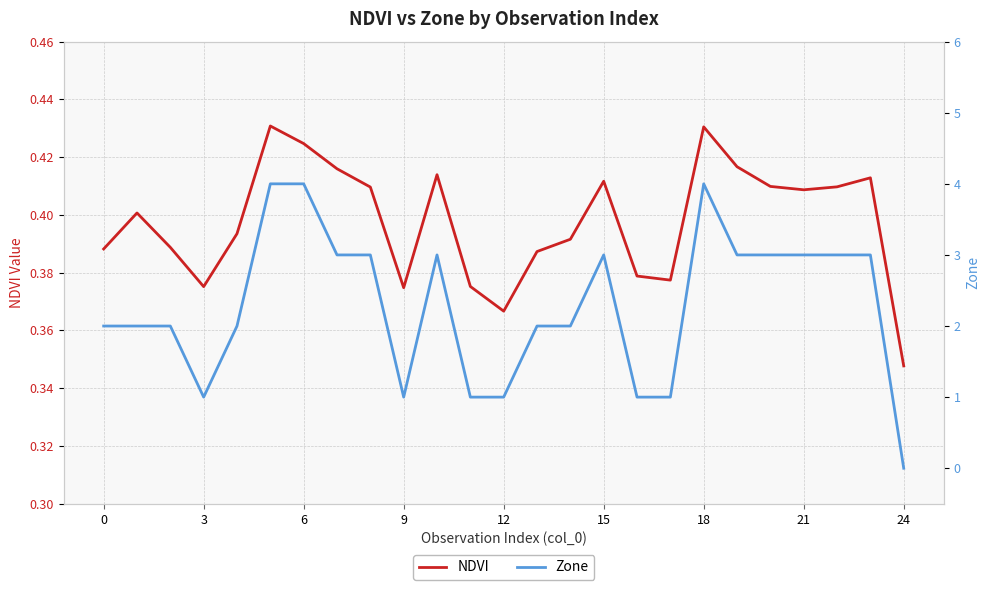

How many lines are shown in the chart?

2